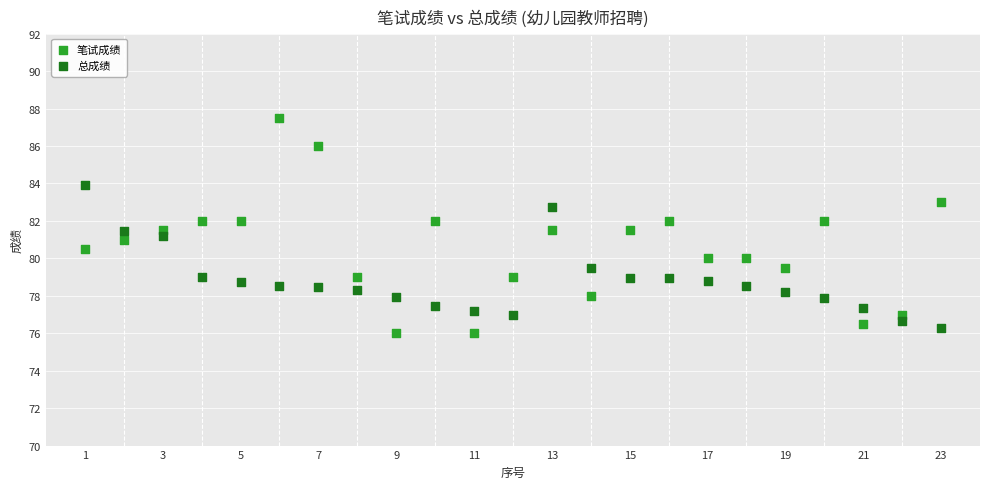

What are all the series names shown in the legend?

笔试成绩, 总成绩